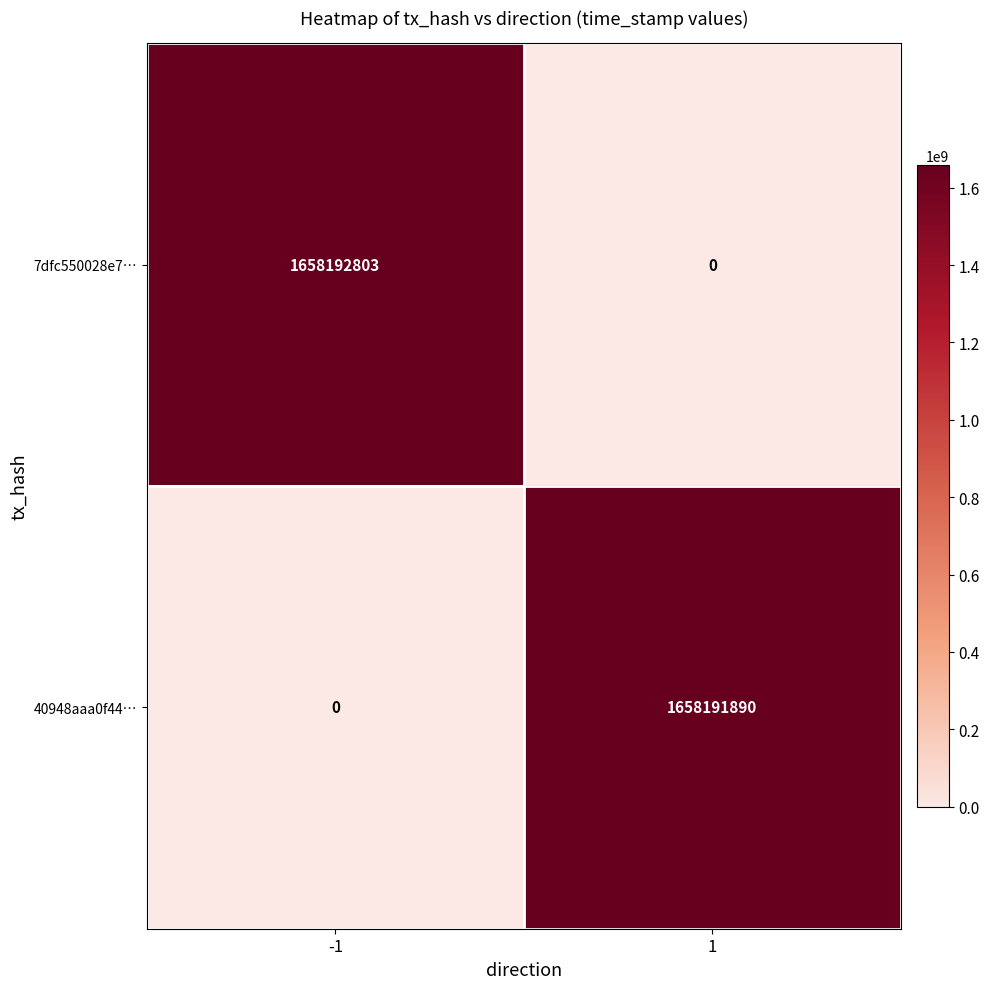

The value of 7dfc550028e7… at 1 is 0. True or false?

True